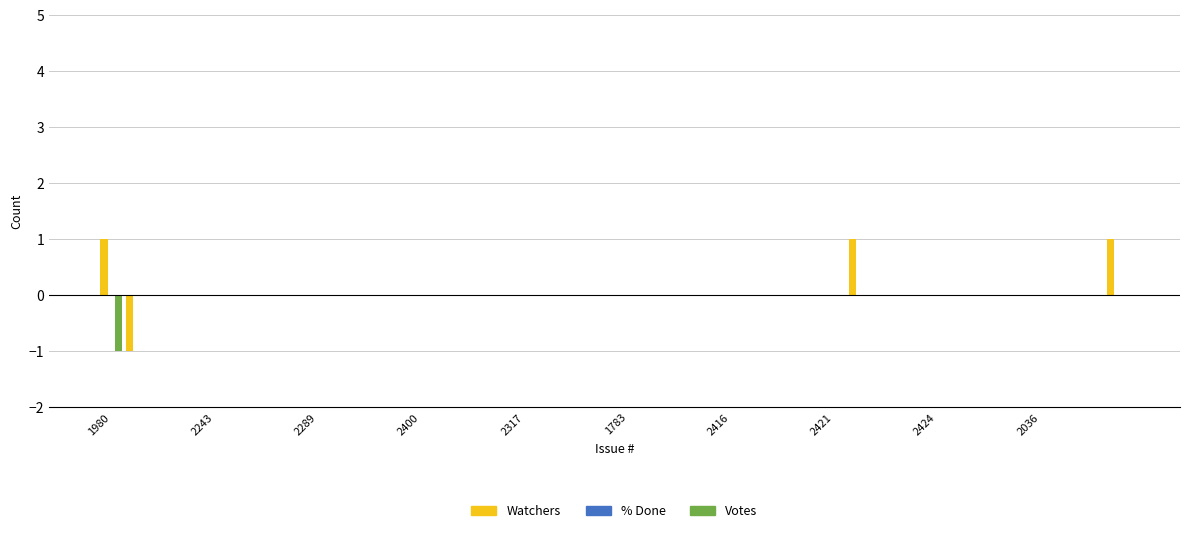

Count the number of categories in the chart.

40